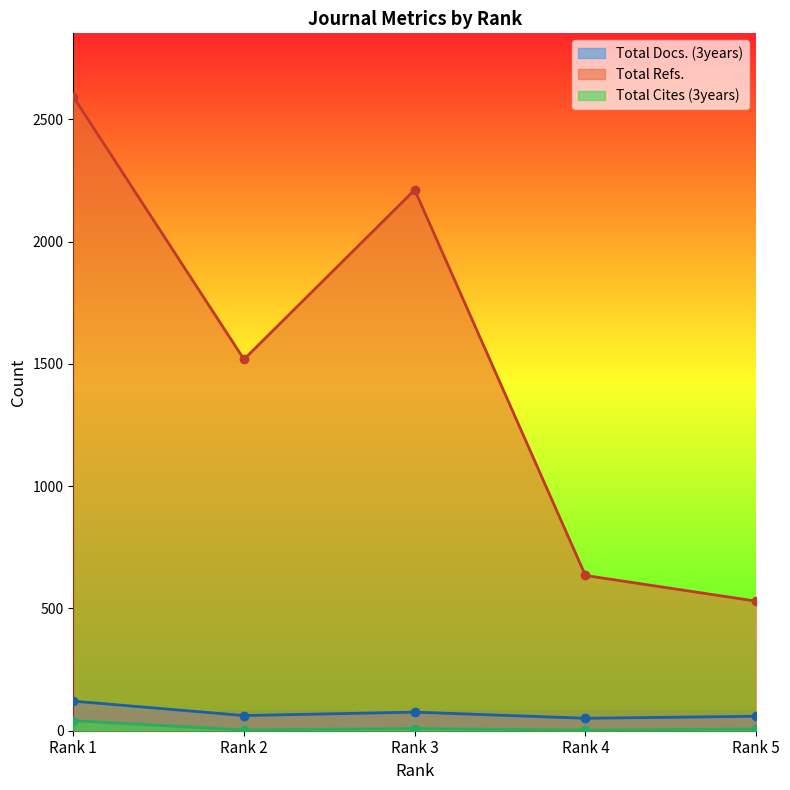

How many values in the Total Refs. series are below 1519?

2